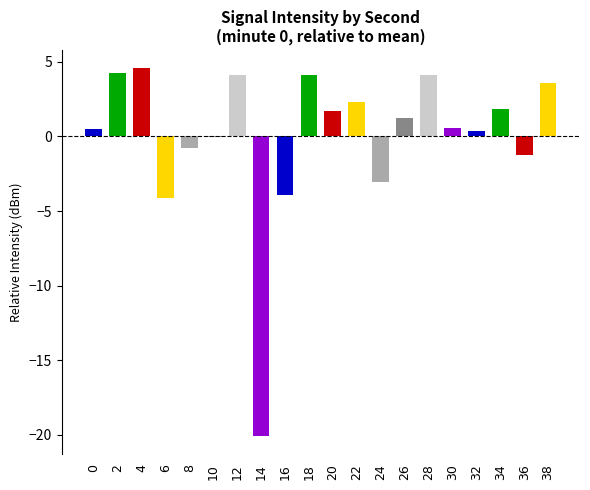

What value does the data have at 18?

4.1